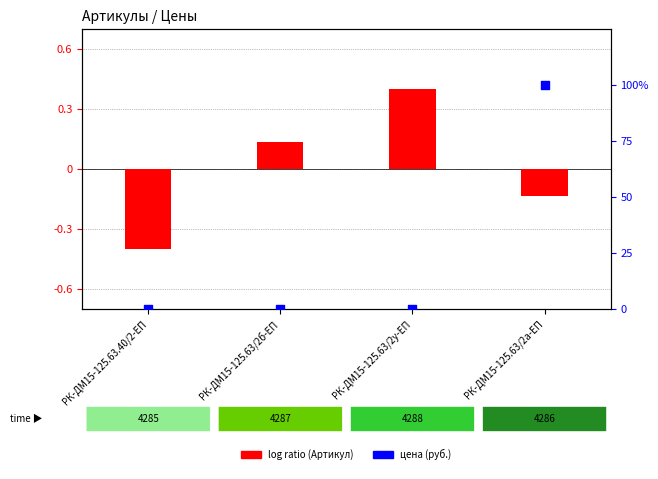

Which series has the largest total across all categories?

цена (руб.)